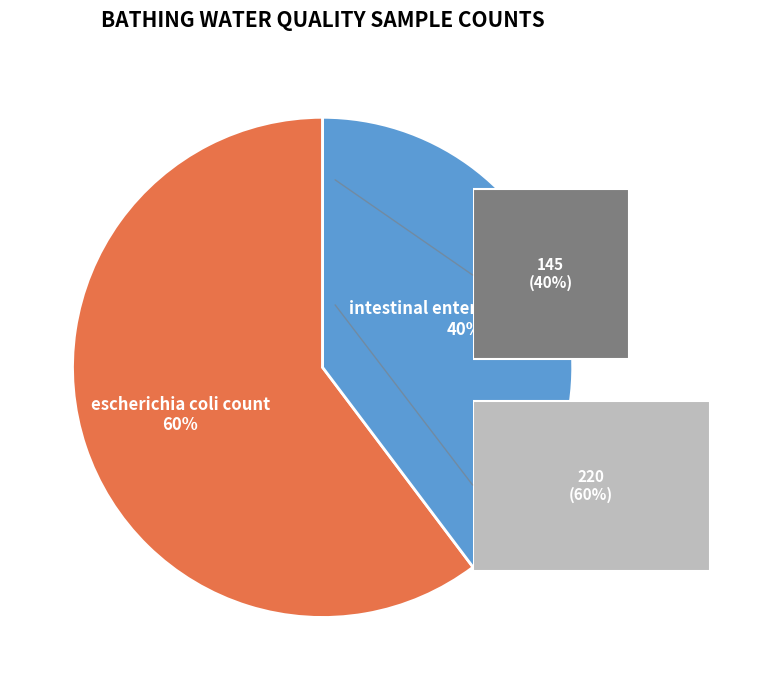

Rank the categories by value from lowest to highest.

intestinal enterococci count, escherichia coli count